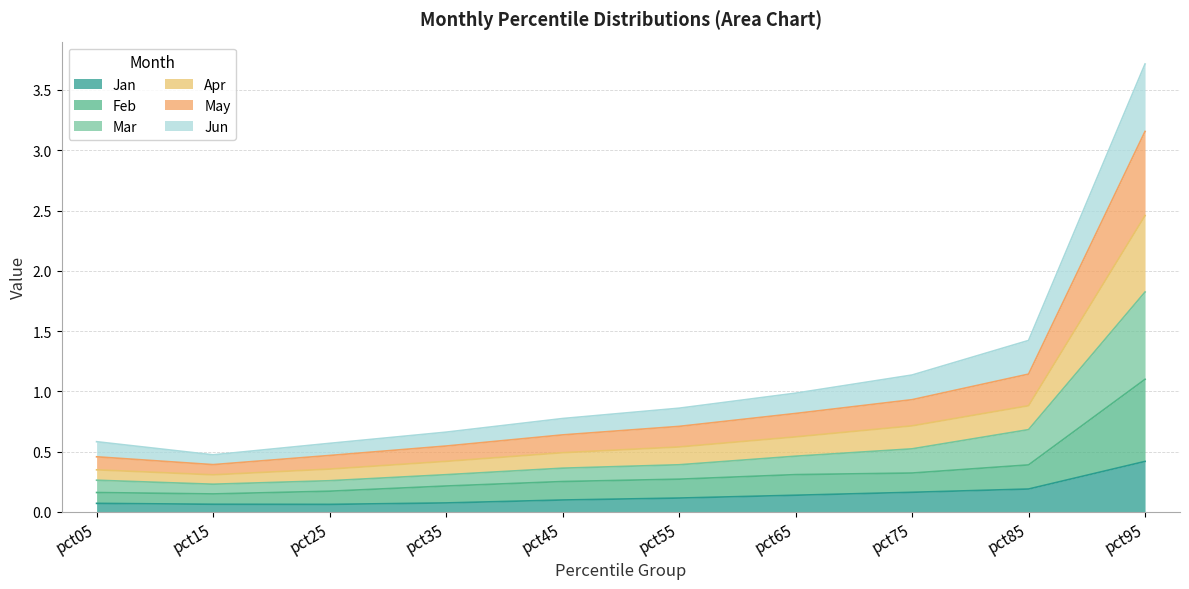

True or false: Jan has more than 0 points higher than both neighbors.

False